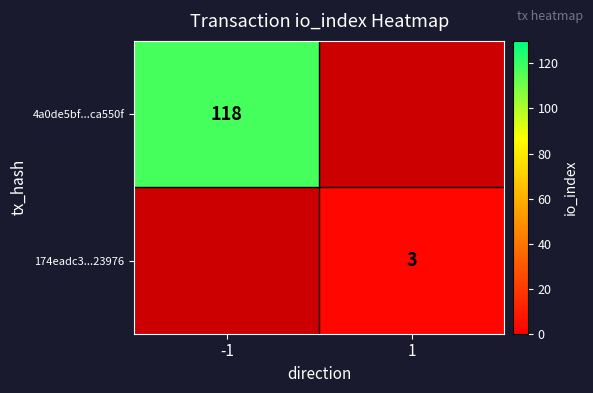

The 174eadc3...23976 series shows 1 at 1. True or false?

False